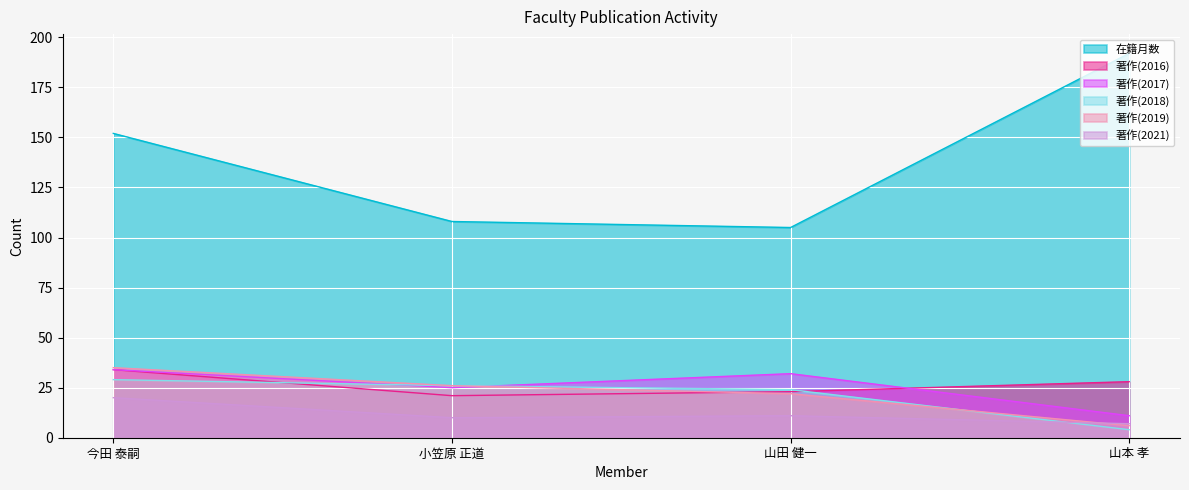

Which label corresponds to the smallest value in the chart?

山本 孝